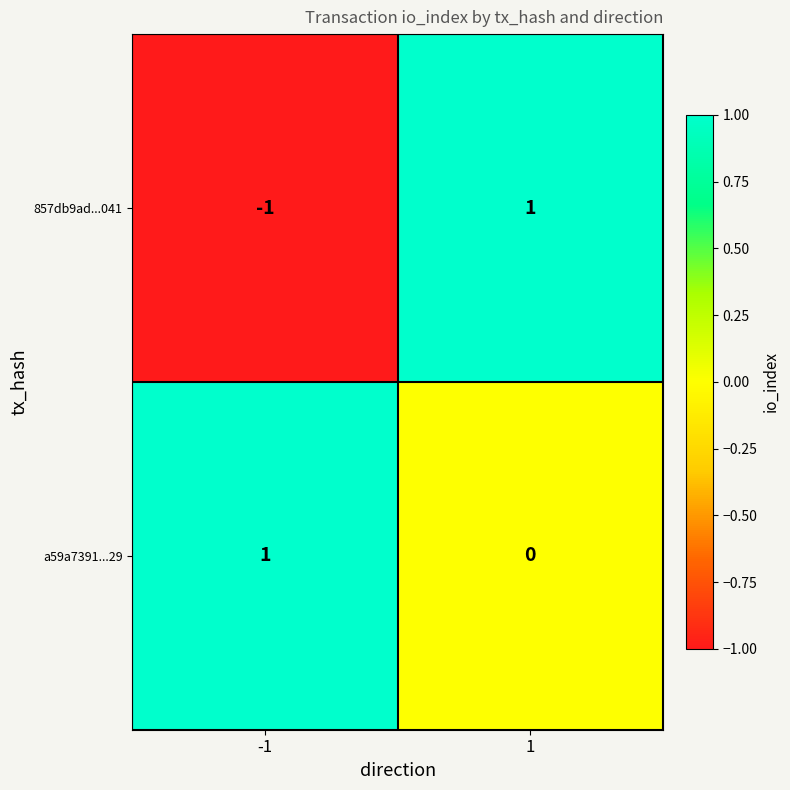

Rank the series by their average value, from lowest to highest.

857db9ad...041, a59a7391...29